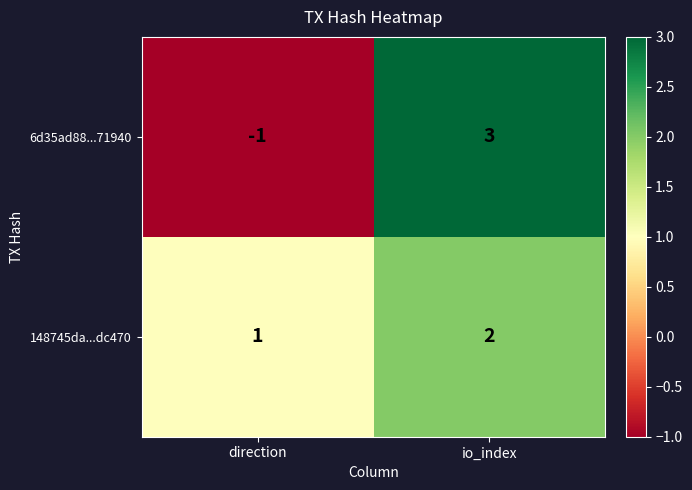

Reading right to left, what are all the values shown in this chart?

6d35ad88...71940: 3	-1
148745da...dc470: 2	1